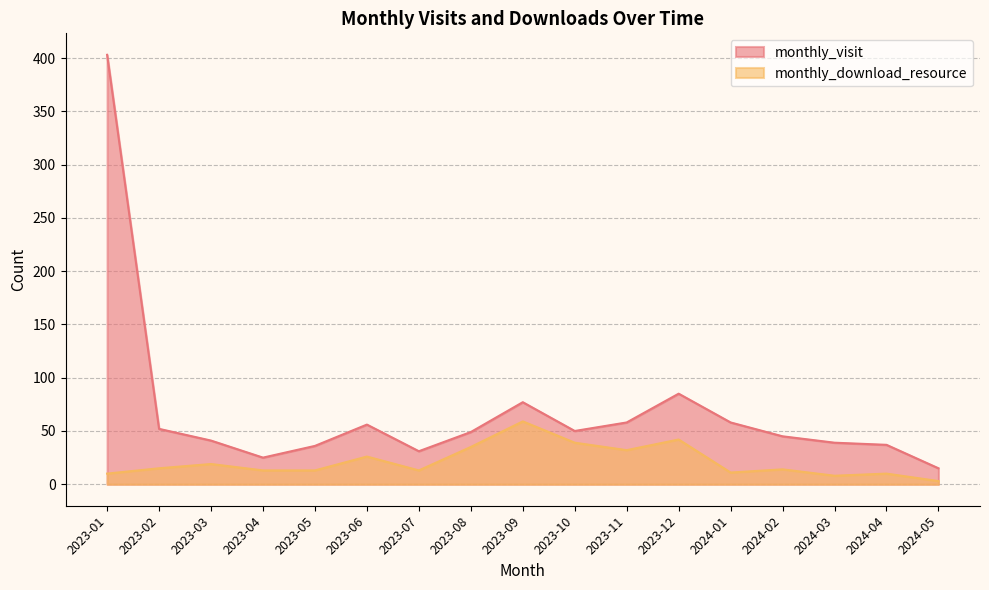

What is the highest value of the monthly_download_resource series?

59